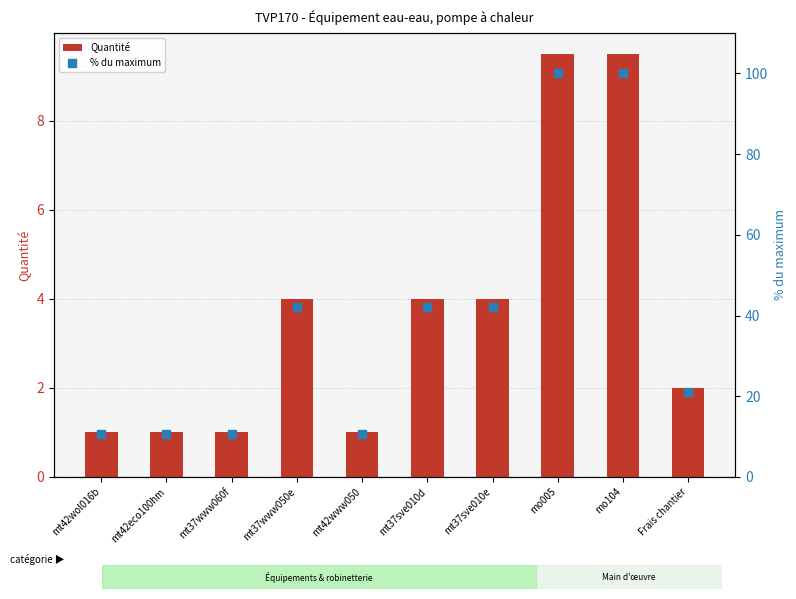

At how many categories does at least one series exceed 50?

2